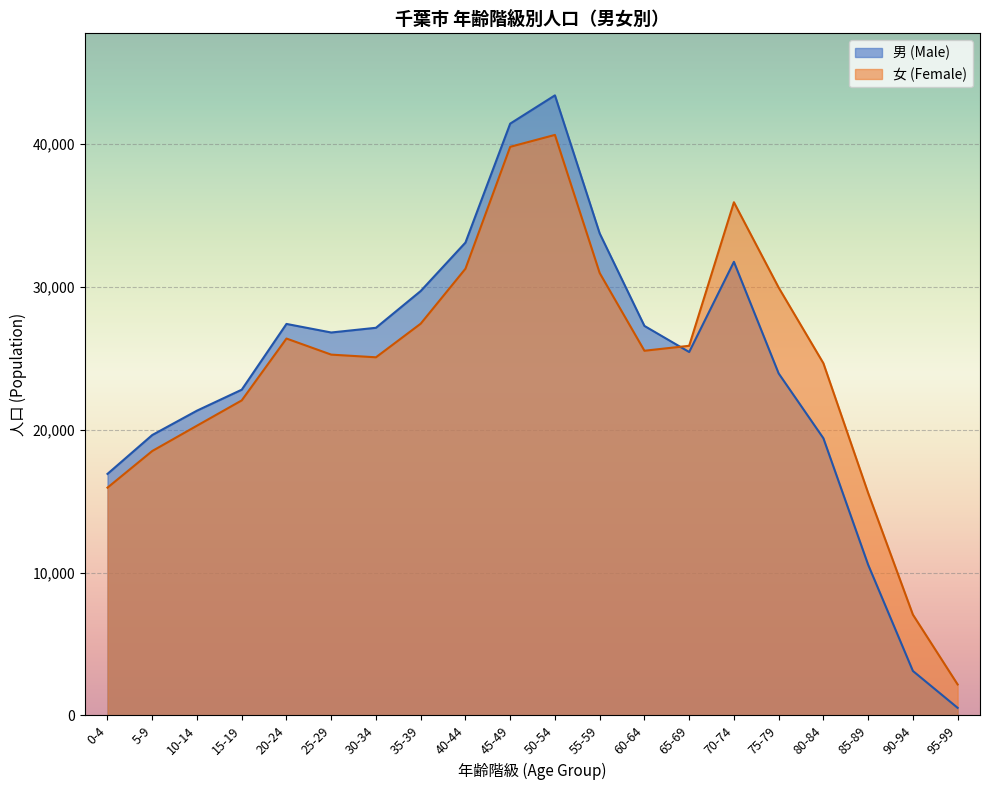

Is it true that 男 (Male) equals 10296 at 10-14?

False